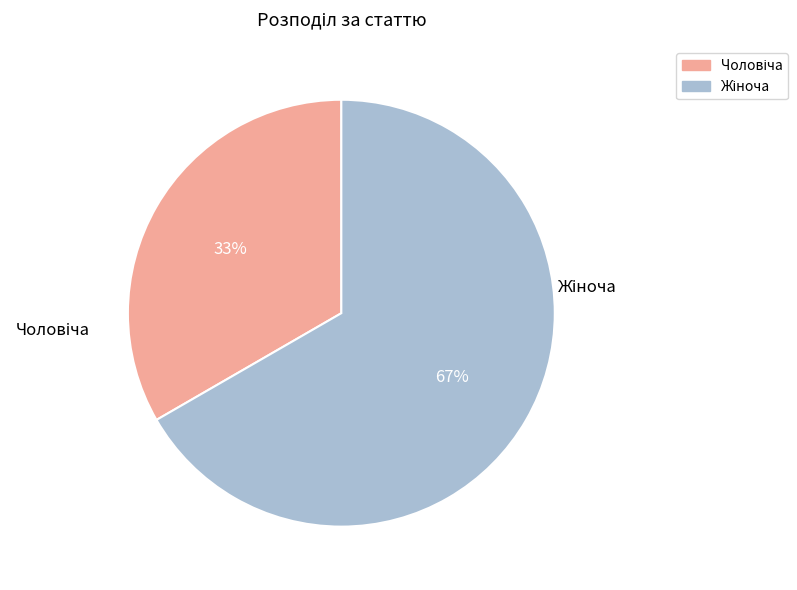

To the nearest percent, what is the average slice percentage?

50%